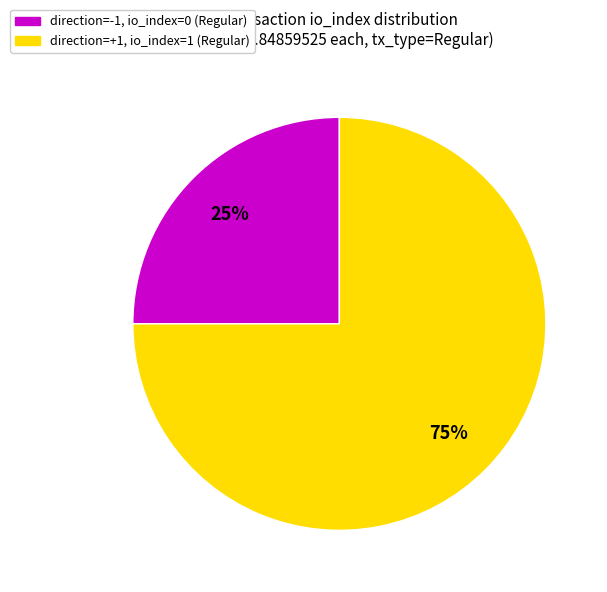

Is there a majority slice in this chart?

Yes